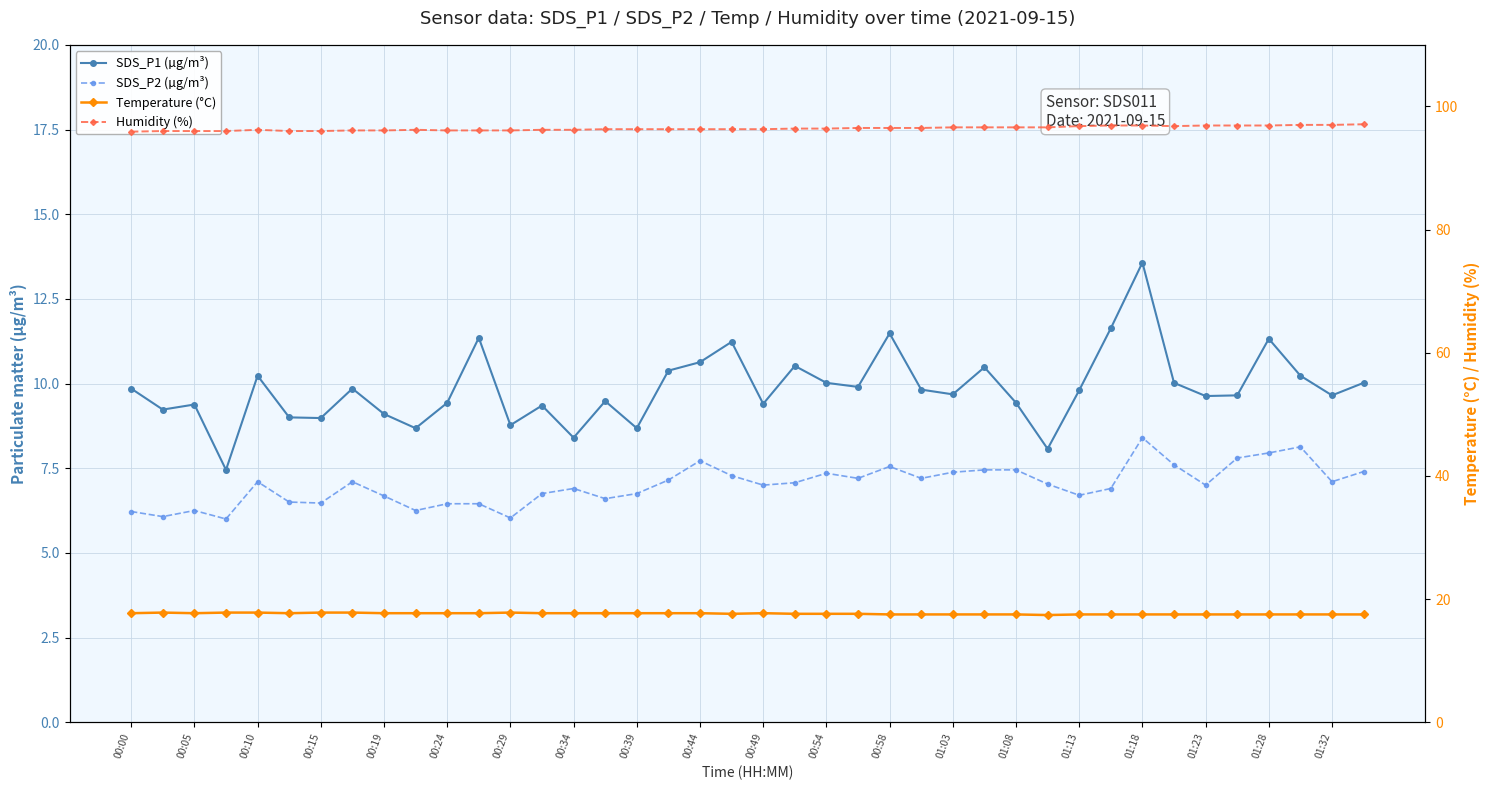

True or false: SDS_P1 (µg/m³) and SDS_P2 (µg/m³) cross at least once.

False